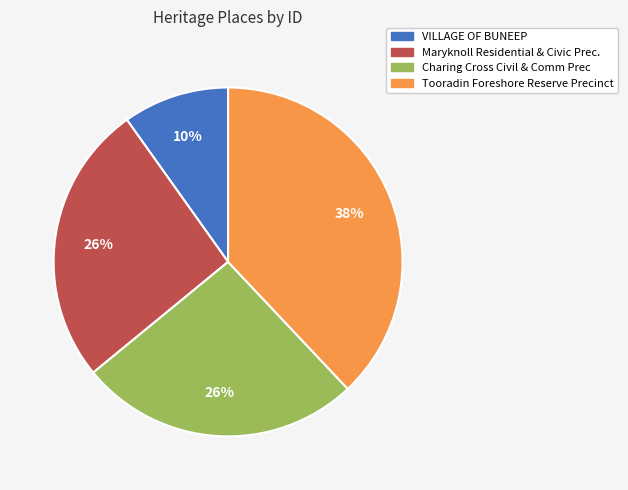

How many slices are in this pie chart?

4